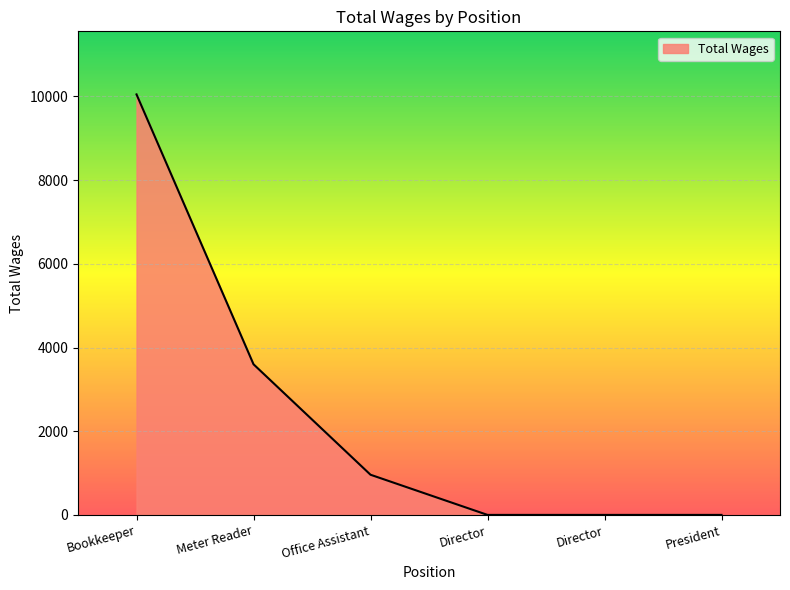

How many categories are shown in the chart?

6